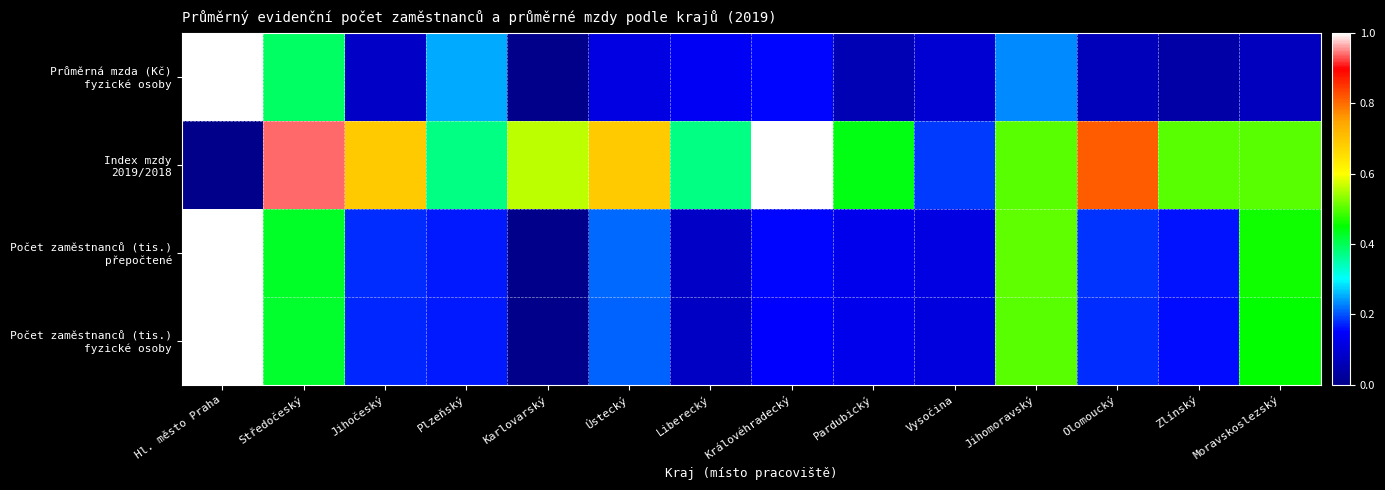

Rank the series by their maximum value, from lowest to highest.

Průměrná mzda (Kč) fyzické osoby, Index mzdy 2019/2018, Počet zaměstnanců (tis.) přepočtené, Počet zaměstnanců (tis.) fyzické osoby